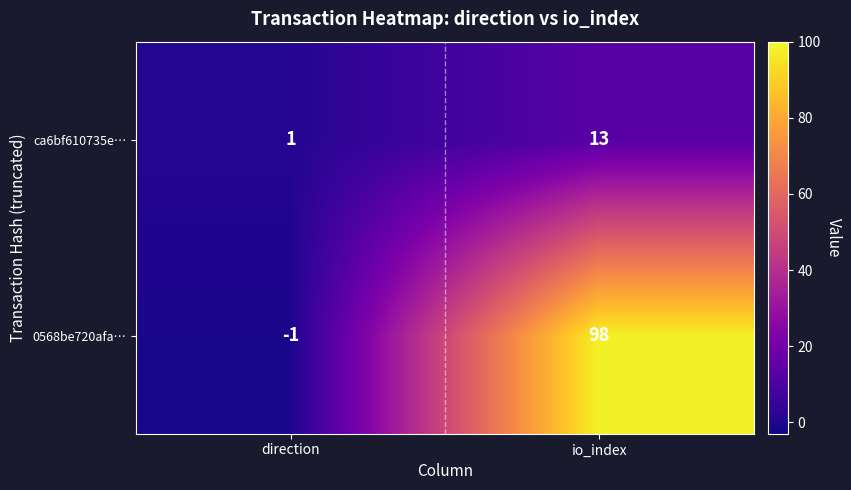

What is the spread (max minus min) of values at direction?

2